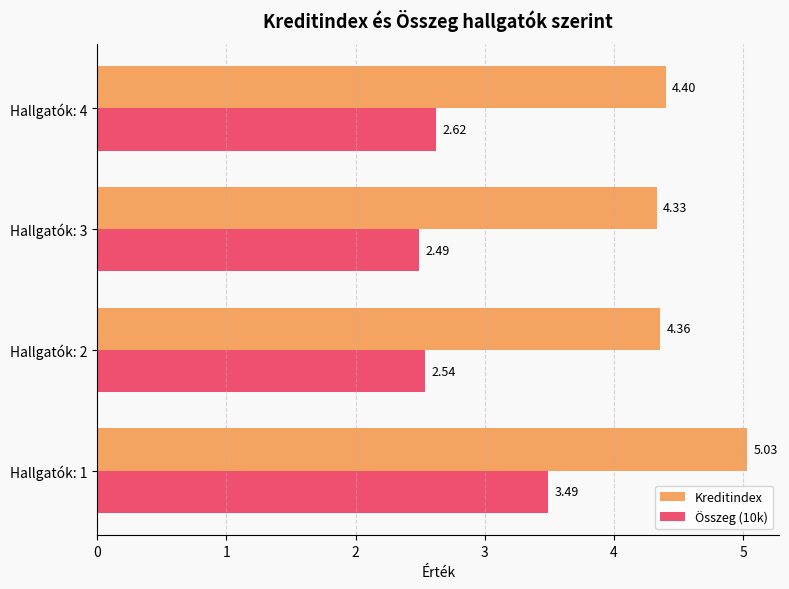

What is the difference between the highest and lowest values at Hallgatók: 2?

1.8